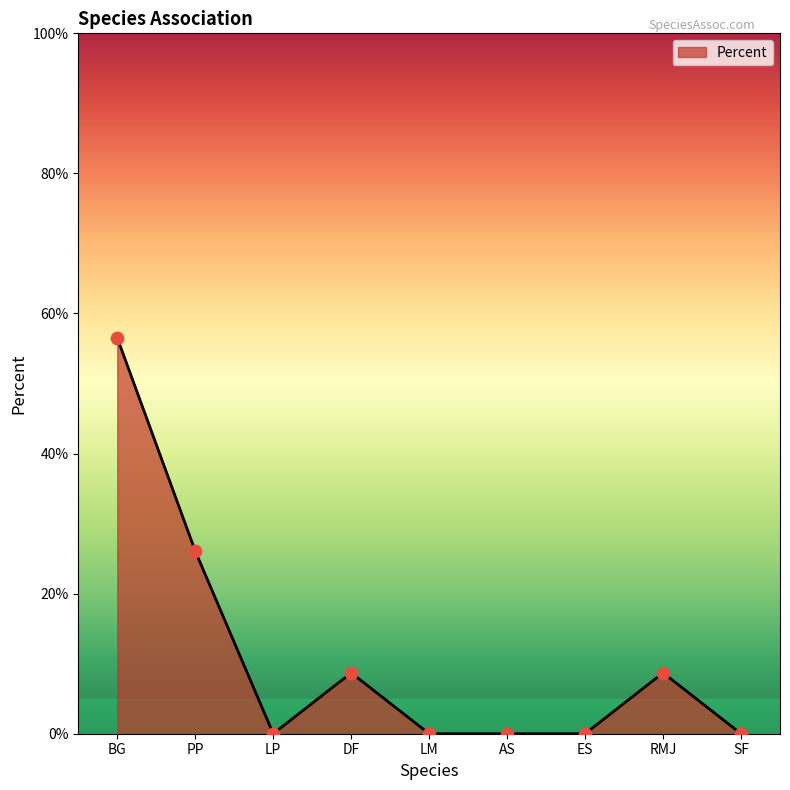

Between SF and AS, which is larger?

SF